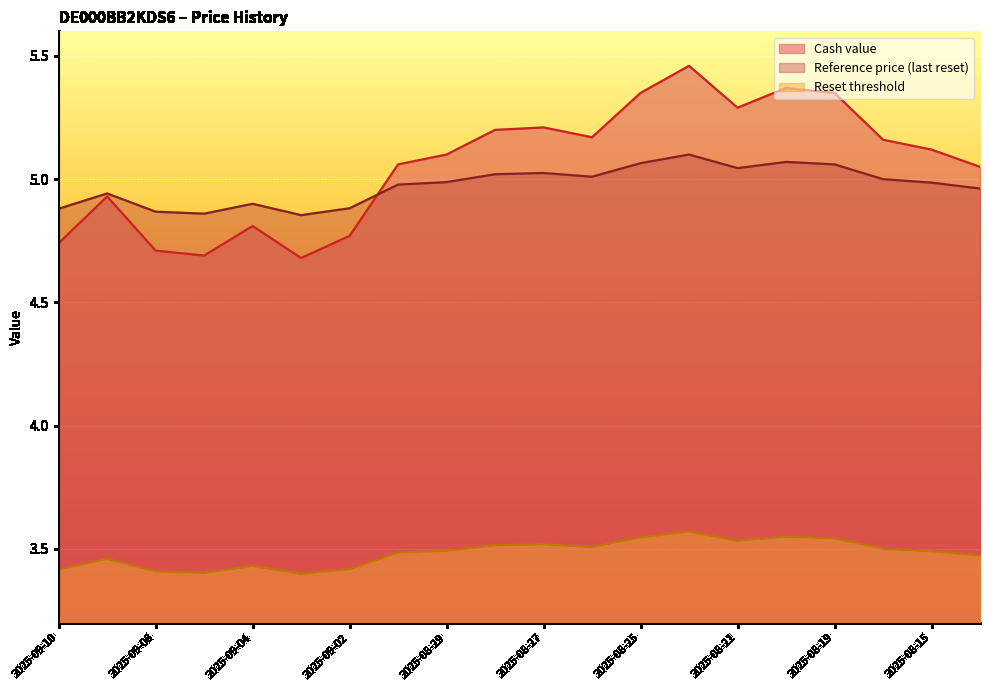

Count the number of categories in the chart.

20